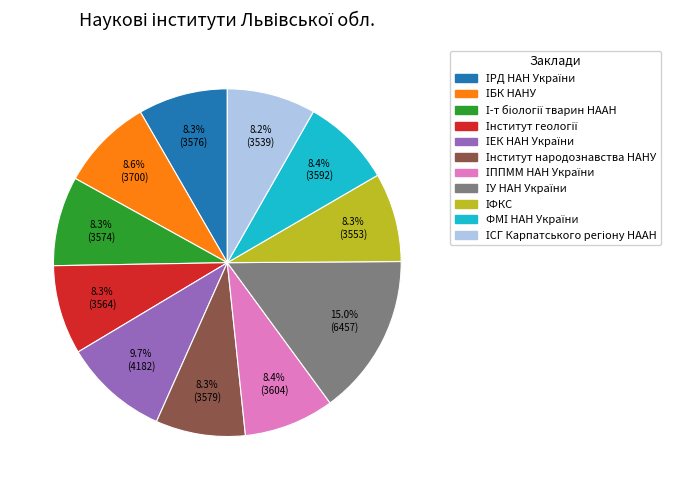

Is there any slice that represents more than half of the pie?

No